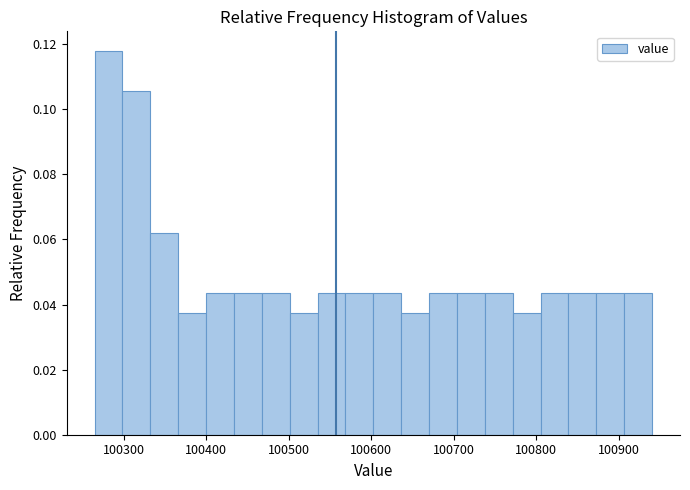

Read against the x-axis, roughly where is the centre of the tallest bar?

100280